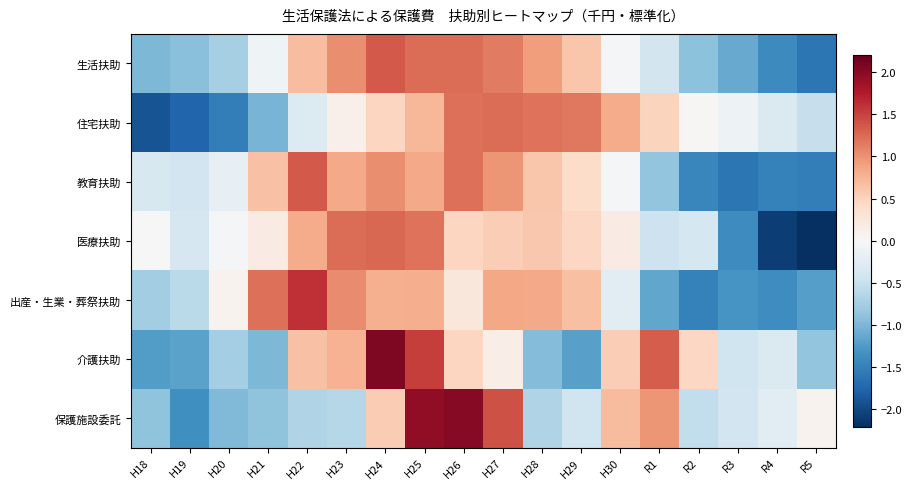

Reading left to right, what are all the values shown in this chart?

生活扶助: H18=-1.0	H19=-0.9	H20=-0.7	H21=-0.1	H22=0.7	H23=1.0	H24=1.4	H25=1.2	H26=1.2	H27=1.1	H28=0.9	H29=0.6	H30=-0.0	R1=-0.4	R2=-0.9	R3=-1.1	R4=-1.4	R5=-1.6
住宅扶助: H18=-1.9	H19=-1.8	H20=-1.5	H21=-1.0	H22=-0.3	H23=0.1	H24=0.5	H25=0.7	H26=1.2	H27=1.2	H28=1.2	H29=1.2	H30=0.8	R1=0.5	R2=0.0	R3=-0.1	R4=-0.3	R5=-0.5
教育扶助: H18=-0.3	H19=-0.4	H20=-0.2	H21=0.7	H22=1.4	H23=0.8	H24=1.0	H25=0.8	H26=1.2	H27=1.0	H28=0.6	H29=0.4	H30=-0.0	R1=-0.9	R2=-1.4	R3=-1.6	R4=-1.5	R5=-1.5
医療扶助: H18=-0.0	H19=-0.4	H20=-0.0	H21=0.2	H22=0.8	H23=1.2	H24=1.3	H25=1.2	H26=0.5	H27=0.5	H28=0.6	H29=0.5	H30=0.2	R1=-0.5	R2=-0.4	R3=-1.4	R4=-2.1	R5=-2.2
出産・生業・葬祭扶助: H18=-0.8	H19=-0.6	H20=0.1	H21=1.2	H22=1.6	H23=1.0	H24=0.8	H25=0.8	H26=0.2	H27=0.9	H28=0.8	H29=0.7	H30=-0.2	R1=-1.2	R2=-1.5	R3=-1.3	R4=-1.4	R5=-1.2
介護扶助: H18=-1.2	H19=-1.2	H20=-0.8	H21=-1.0	H22=0.6	H23=0.8	H24=2.1	H25=1.5	H26=0.5	H27=0.2	H28=-1.0	H29=-1.2	H30=0.5	R1=1.3	R2=0.5	R3=-0.4	R4=-0.3	R5=-0.9
保護施設委託: H18=-0.9	H19=-1.4	H20=-1.0	H21=-0.9	H22=-0.7	H23=-0.6	H24=0.6	H25=2.0	H26=2.0	H27=1.4	H28=-0.7	H29=-0.4	H30=0.7	R1=1.0	R2=-0.6	R3=-0.4	R4=-0.2	R5=0.1